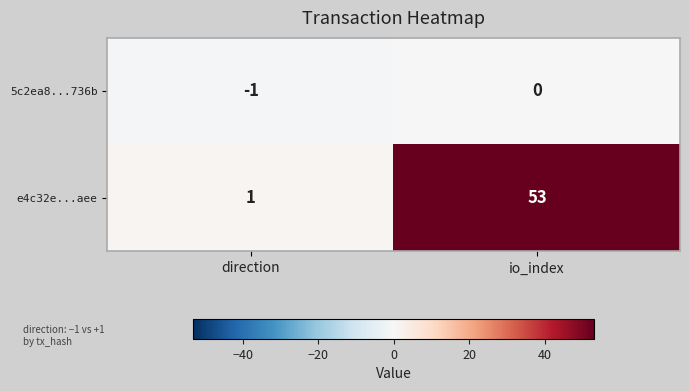

Which category has the highest value in the 5c2ea8...736b series?

io_index